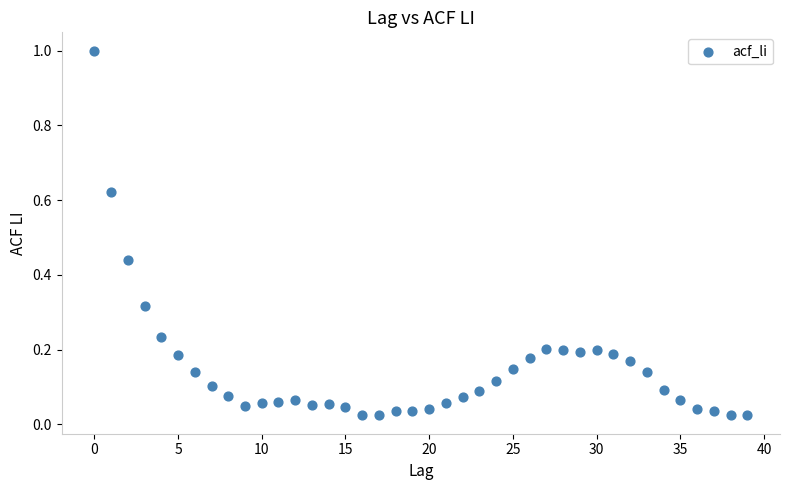

What is the range of Y values (max minus min)?

1.0